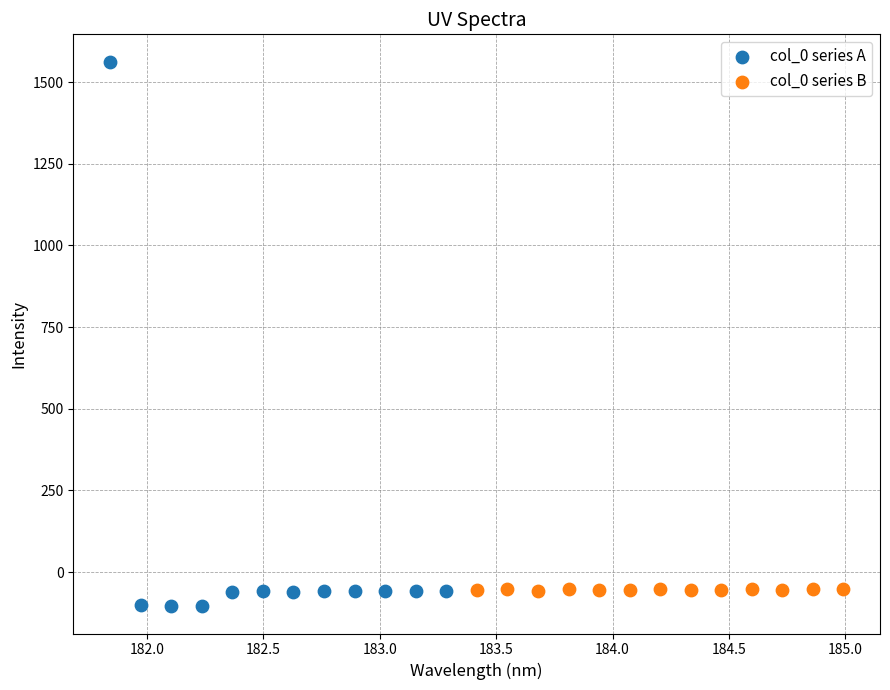

Which series has the largest Y range (max minus min)?

col_0 series A